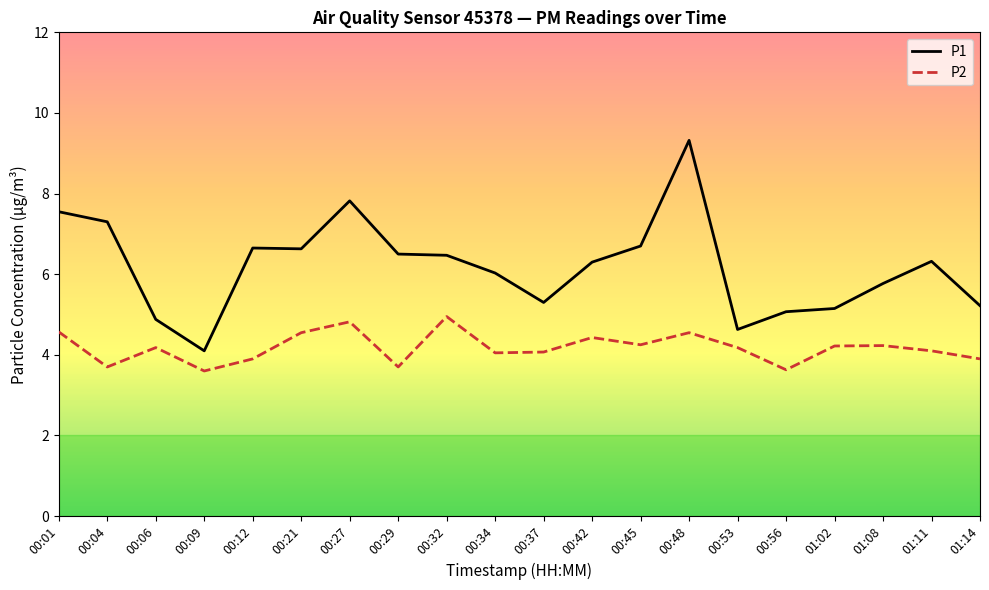

How many interior local peaks does the P2 series have?

6